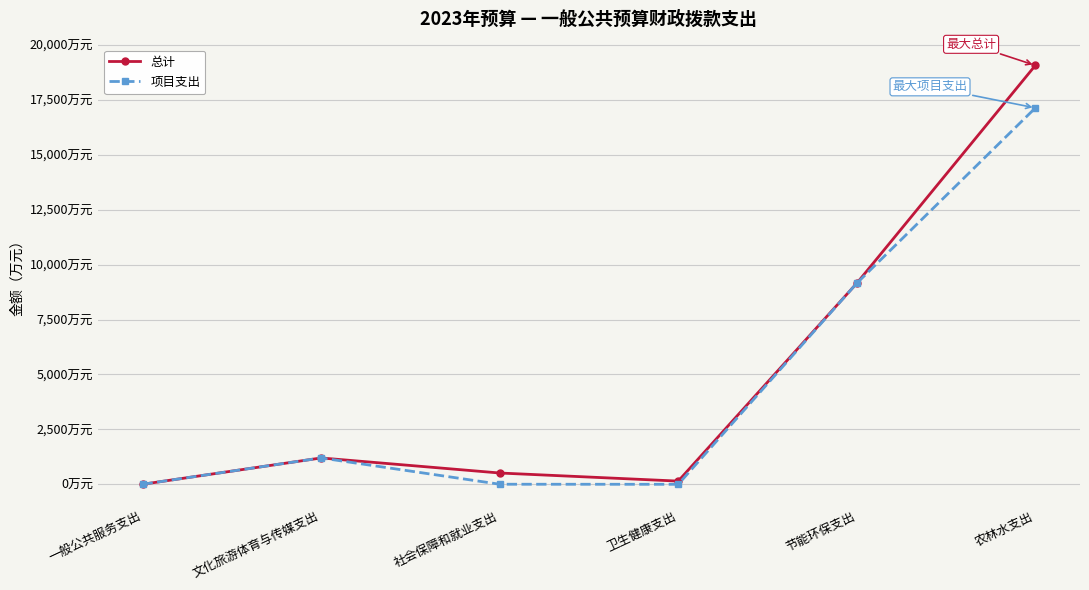

What is the value of the 项目支出 point at the 2nd from the left?

1200.0